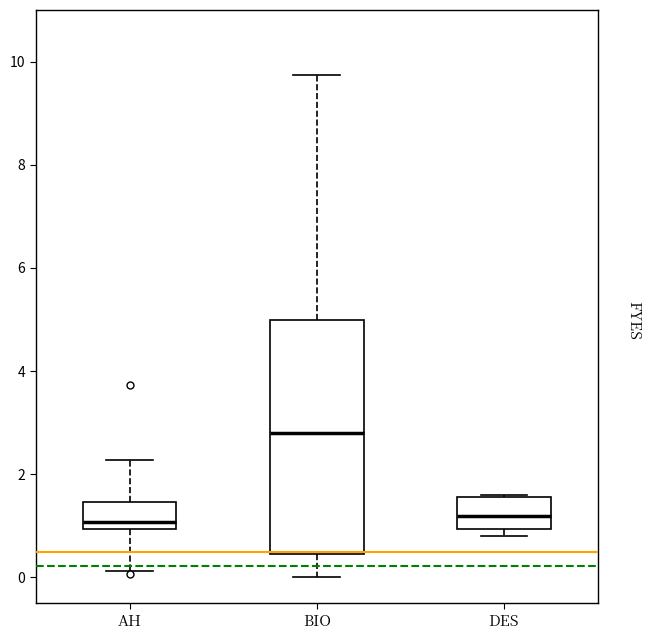

Where is the upper edge of the box for DES on the y-axis? The values are not printed on the chart, so give them approximately, as read against the axis.

1.6